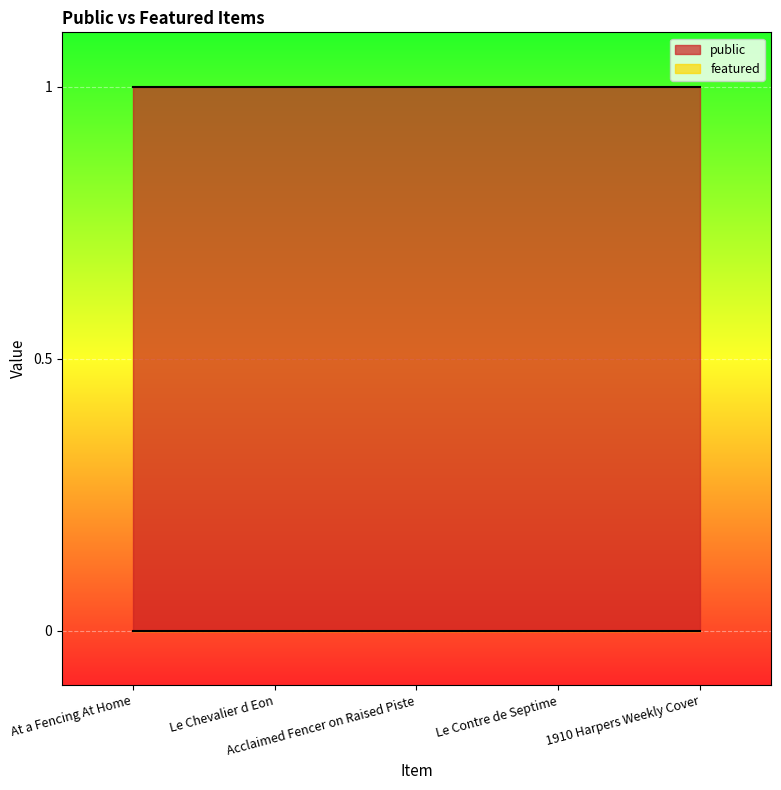

Reading right to left, extract all data points from this chart.

public: 1	1	1	1	1
featured: 0	0	0	0	0